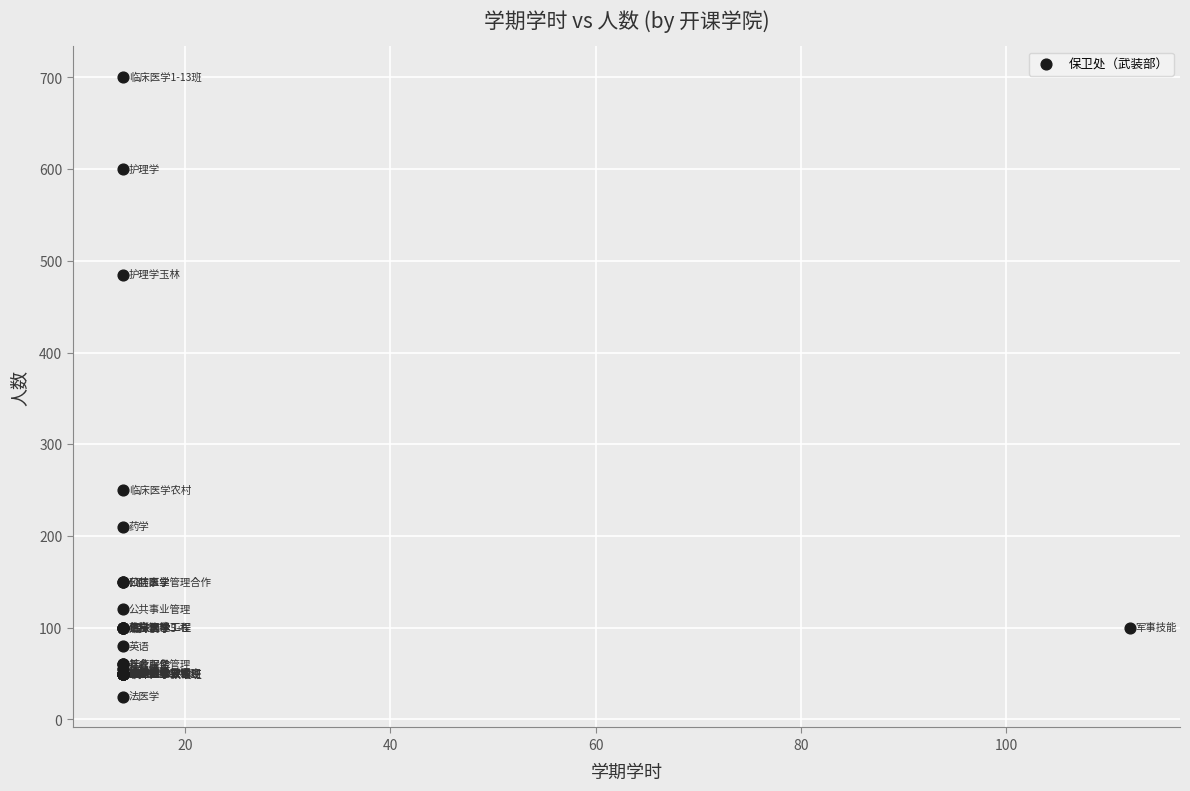

What Y value in the scatter plot is closest to 362?

250